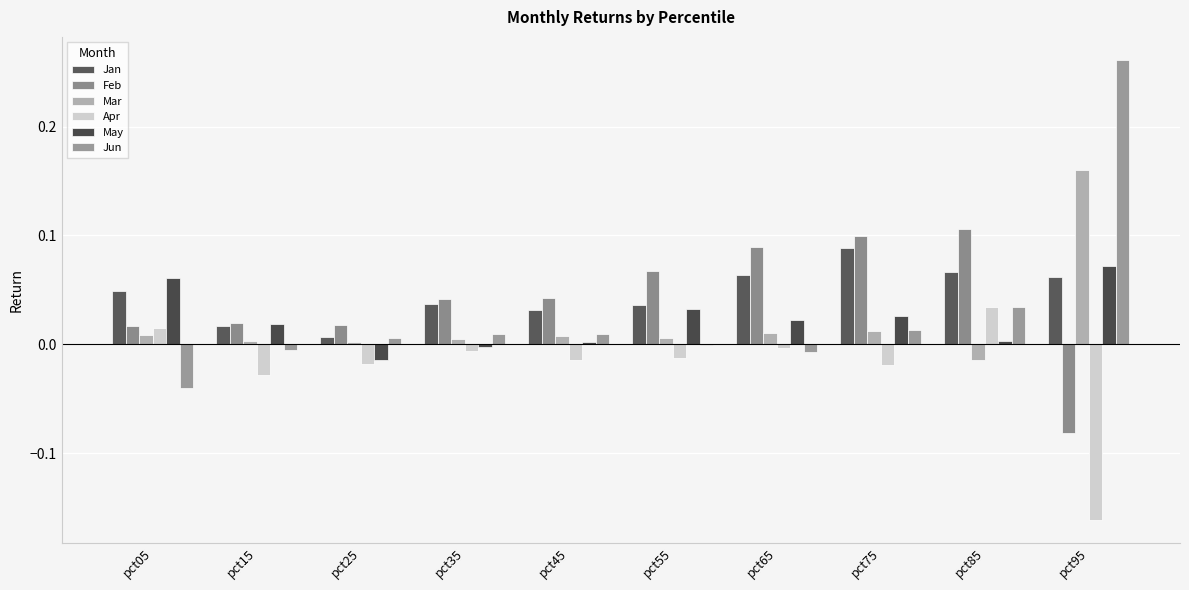

True or false: Jun has a value of -0.0 at pct15.

True